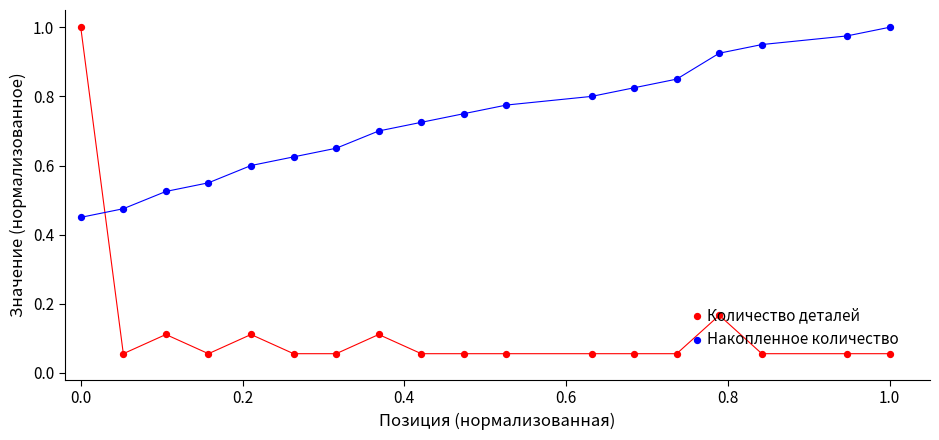

Which series has the widest spread of Y values?

Количество деталей